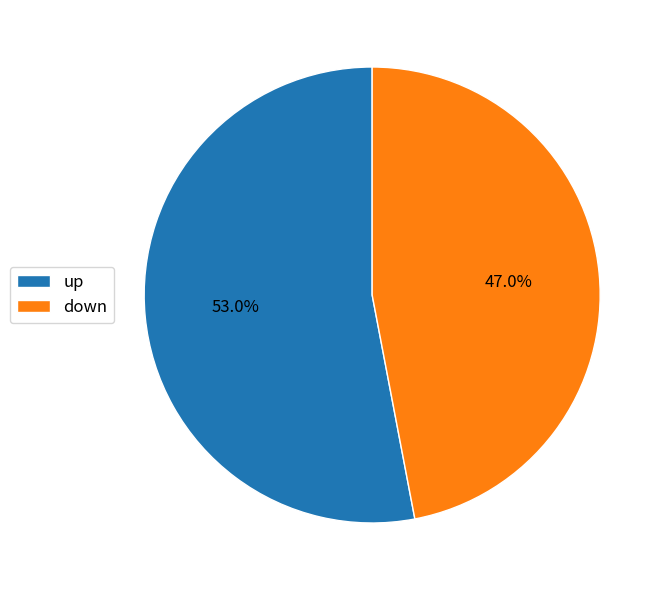

How many segments does this pie chart have?

2